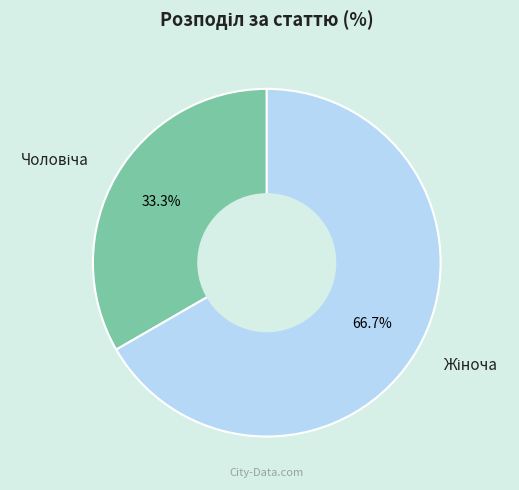

True or false: Жіноча accounts for 67% of the total.

True